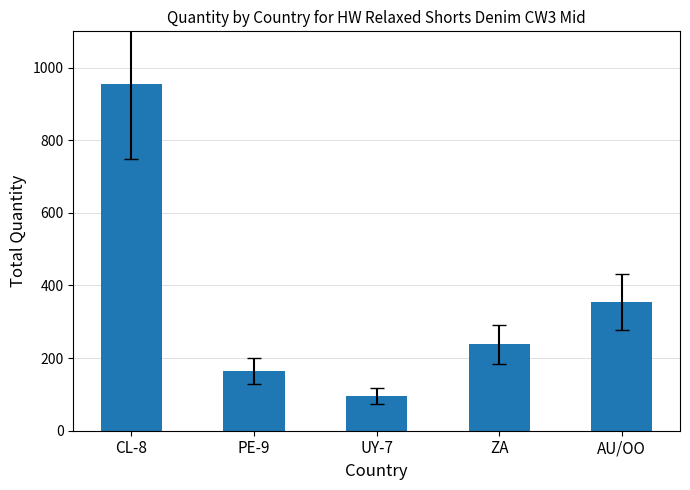

List the labels in order of value, largest first.

CL-8, AU/OO, ZA, PE-9, UY-7